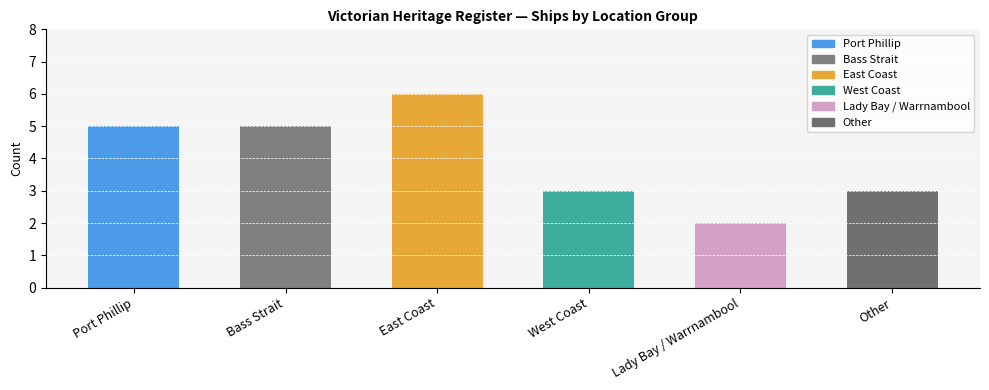

What is the ratio of the value at Other to the value at East Coast?

0.5